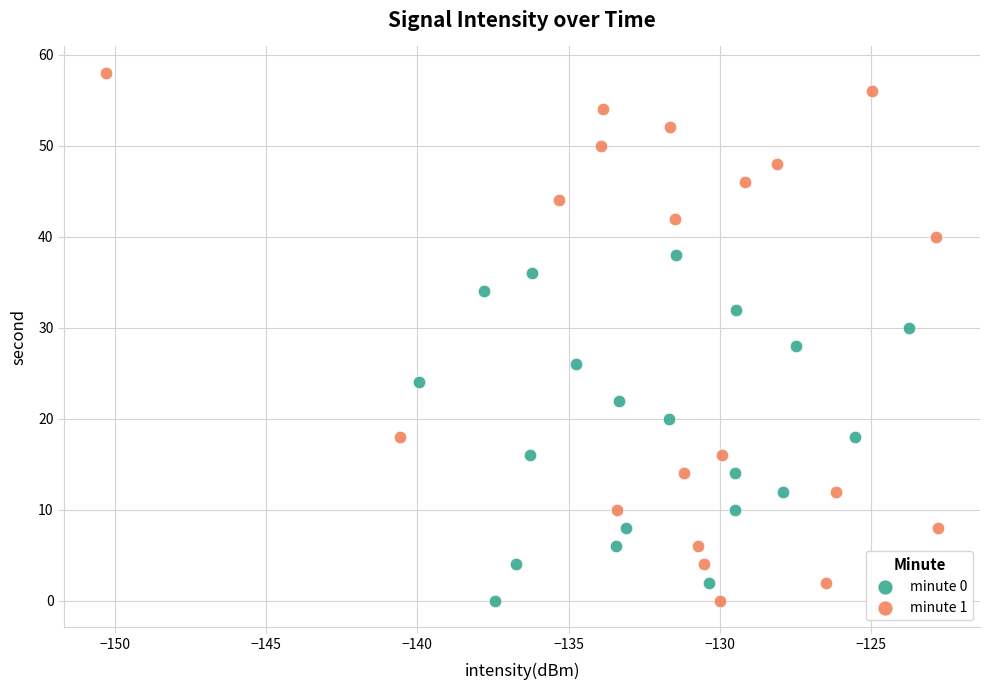

Which series has the largest Y range (max minus min)?

minute 1